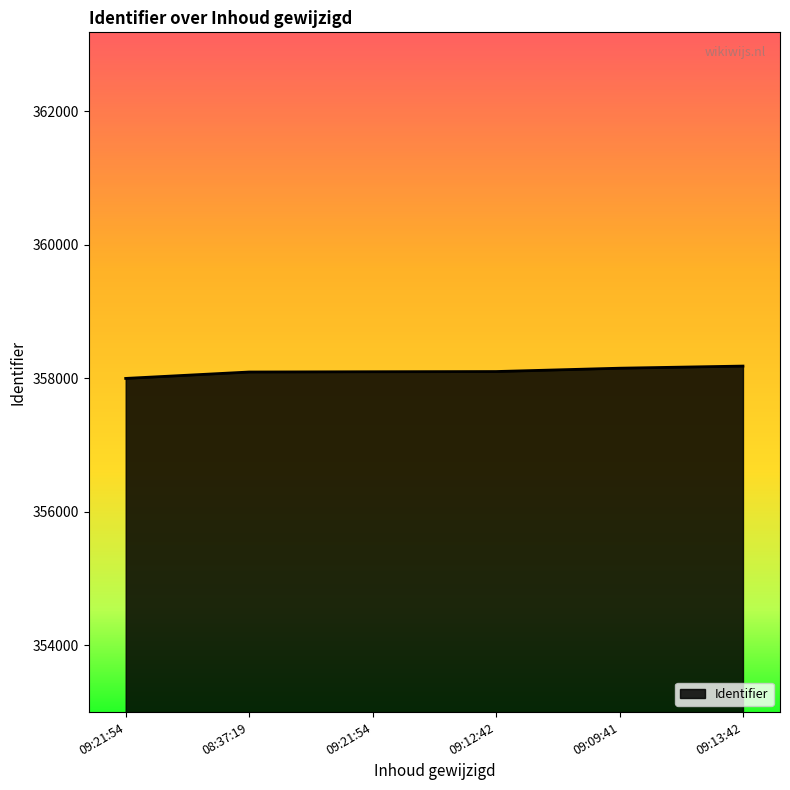

How many distinct data groups are displayed?

1